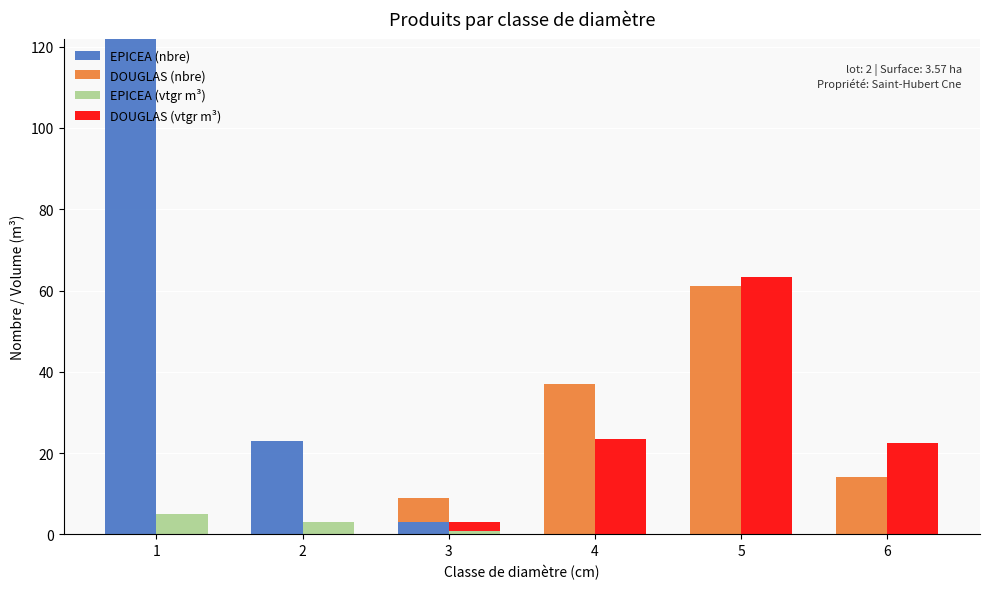

How many values in the DOUGLAS (vtgr m³) series are below 22?

3